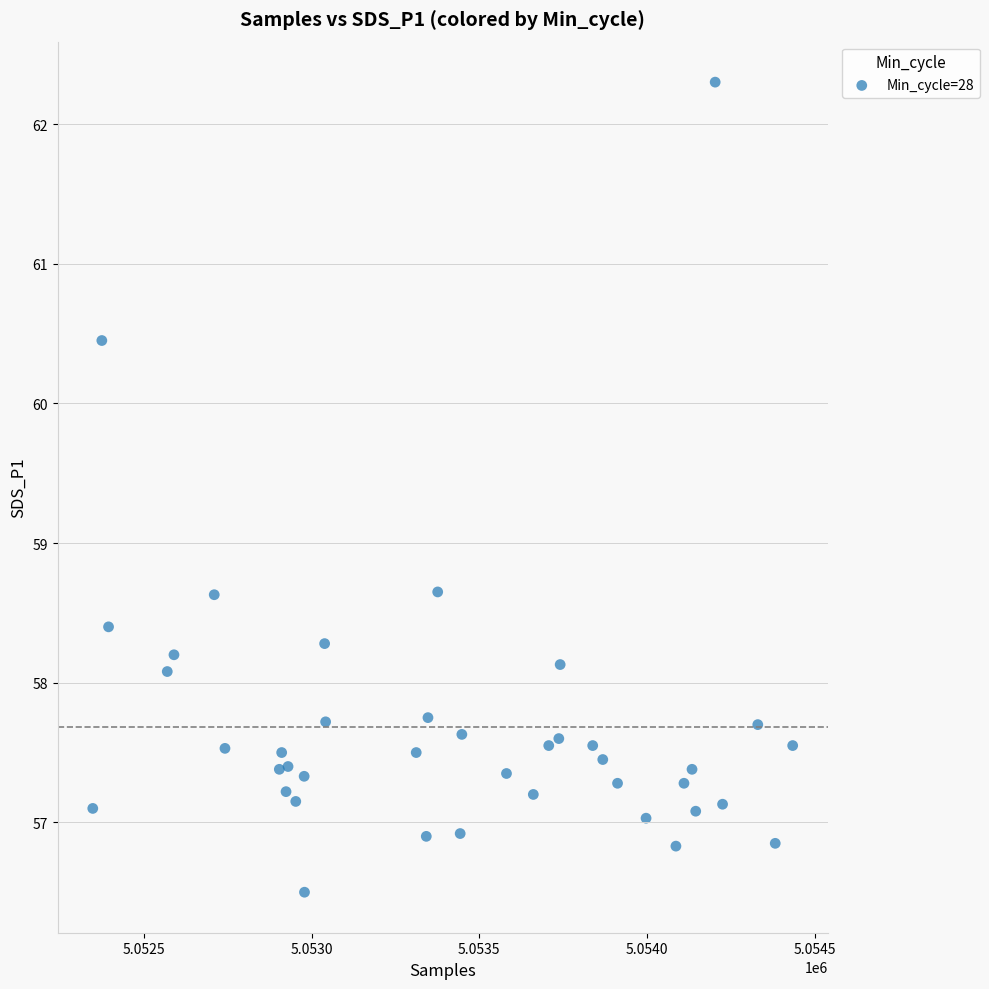

What is the range of X values (max minus min)?

2086.0